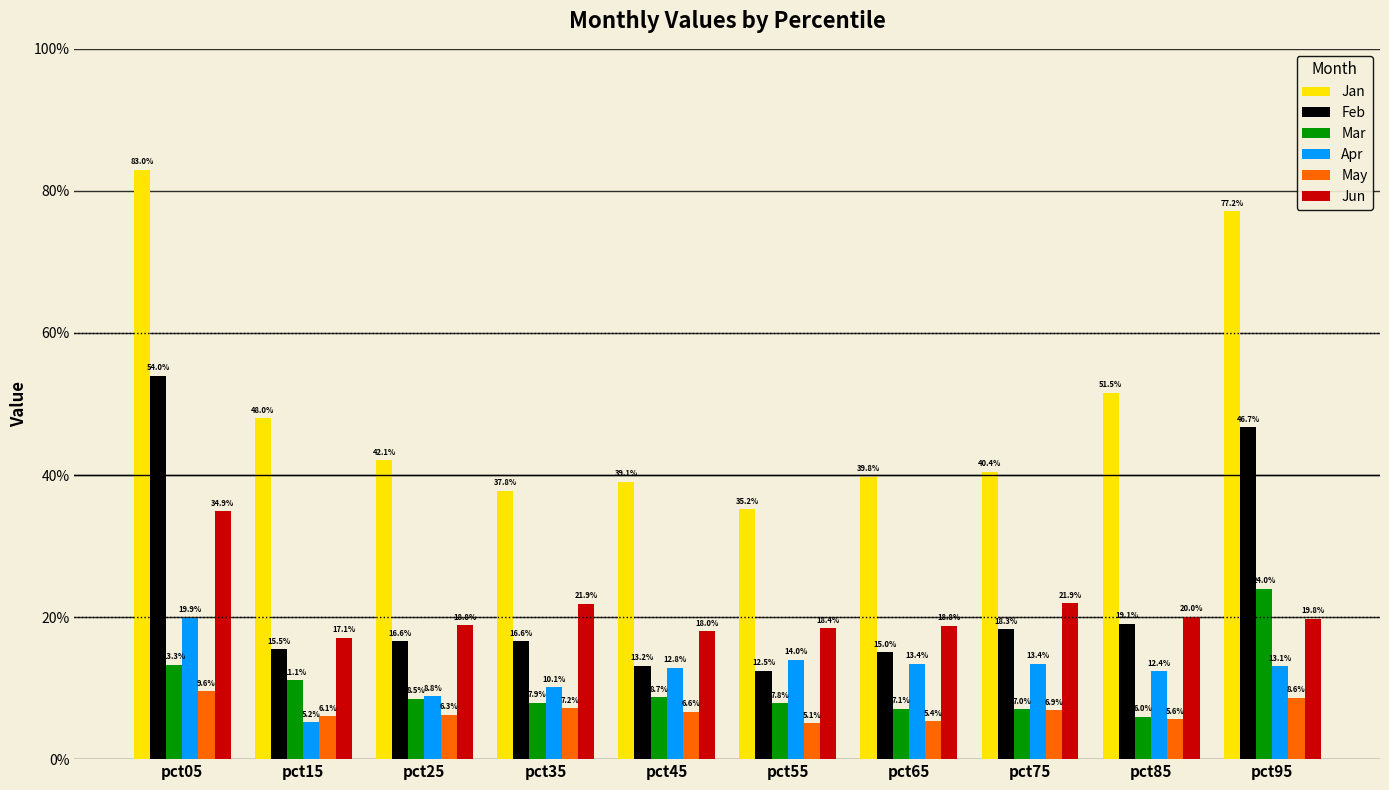

What is the average value of the Jan series?

0.5